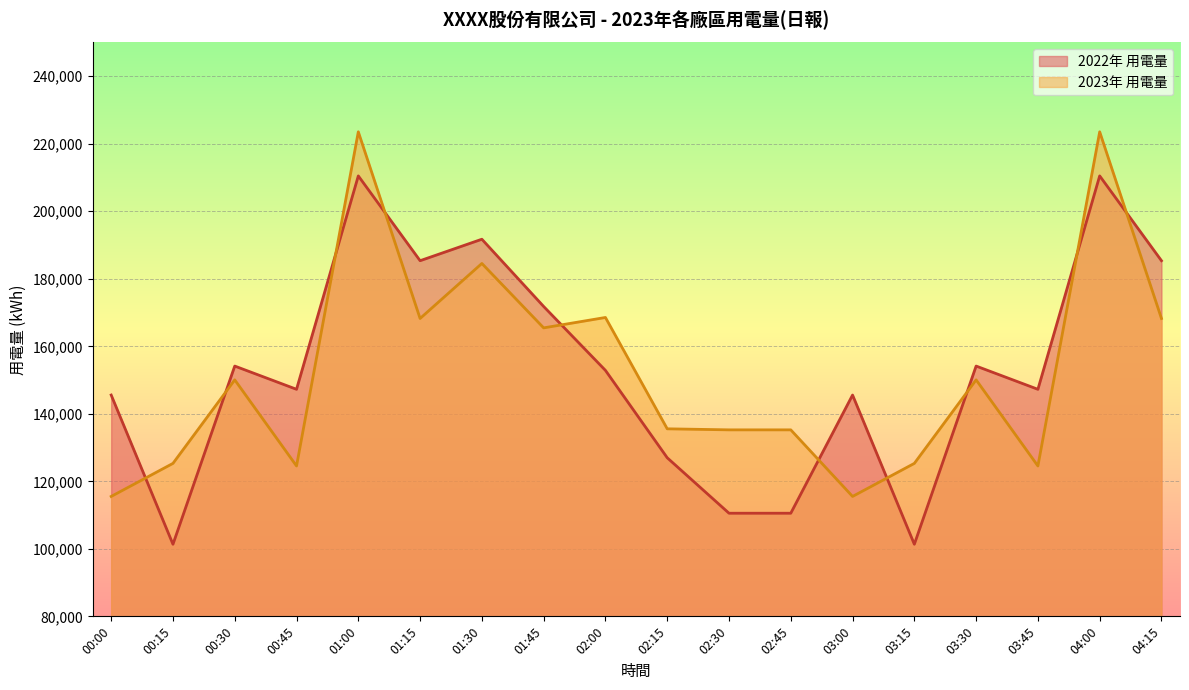

Read the 2022年 用電量 value at 02:15.

126978.0